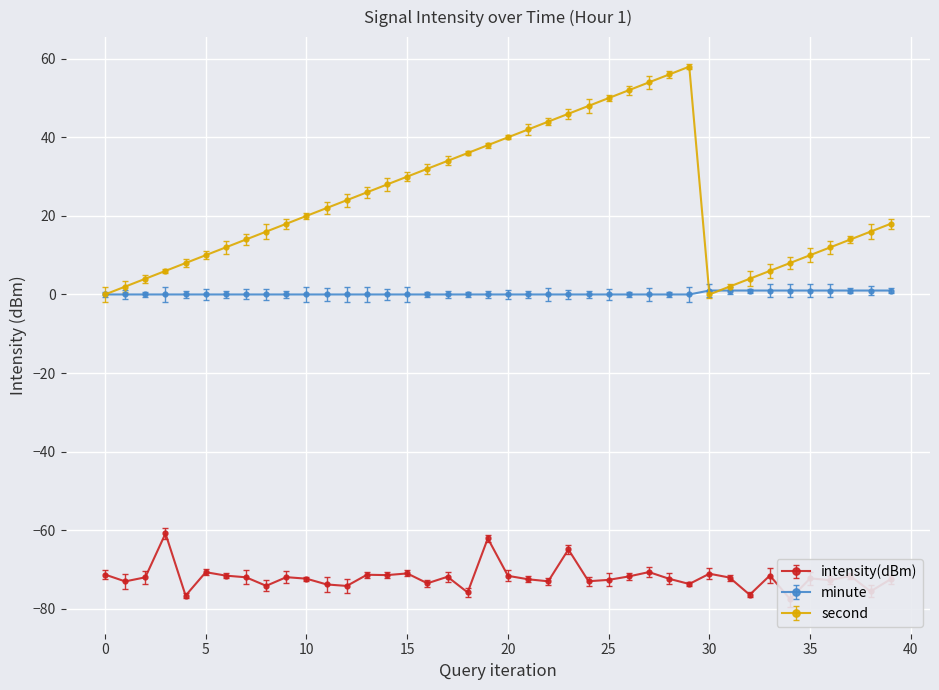

What are all the series names shown in the legend?

intensity(dBm), minute, second